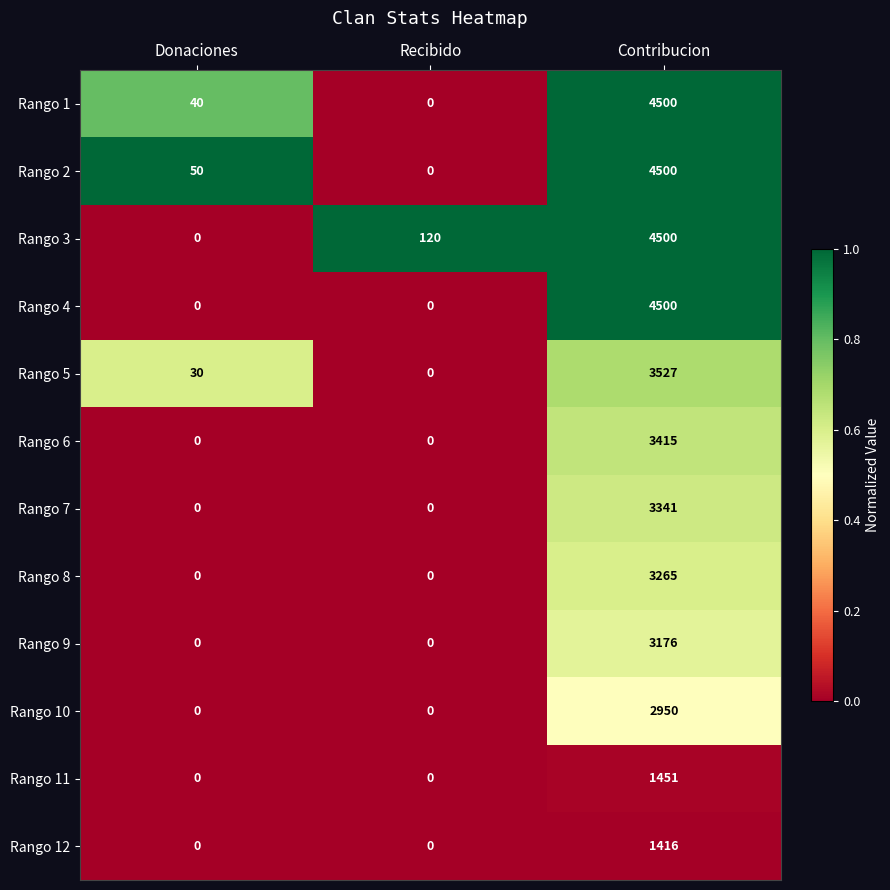

List the labels in order of Rango 3 value, smallest first.

Donaciones, Recibido, Contribucion